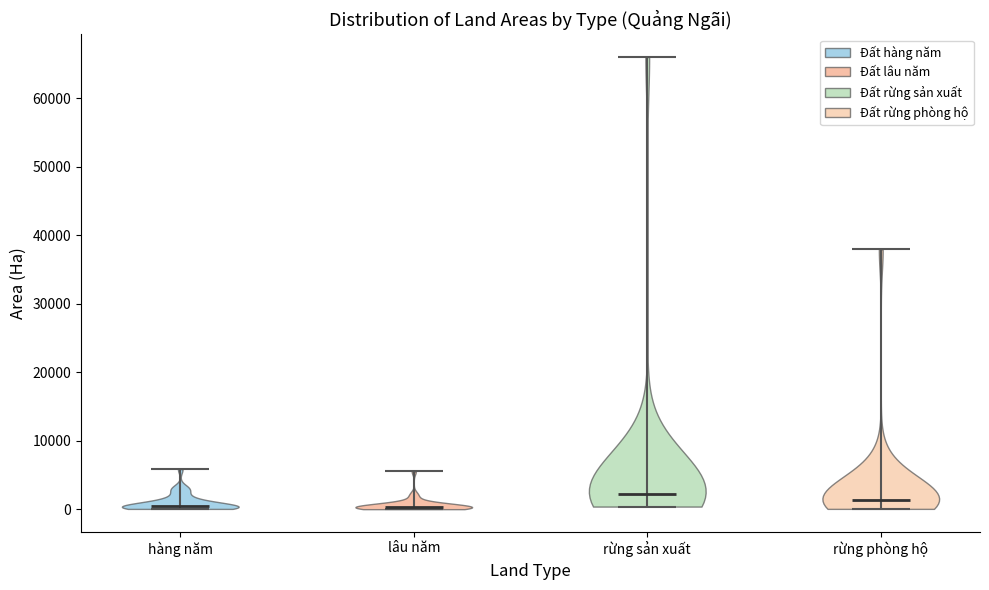

Reading left to right, read every violin against the y-axis: where its median line is, and the lowest and highest points it reaches. The values are not printed on the chart, so give them approximately, as read against the axis.

hàng năm: median line 0, lowest point 0, highest point 6000
lâu năm: median line 0, lowest point 0, highest point 6000
rừng sản xuất: median line 2000, lowest point 0, highest point 66000
rừng phòng hộ: median line 1000, lowest point 0, highest point 38000